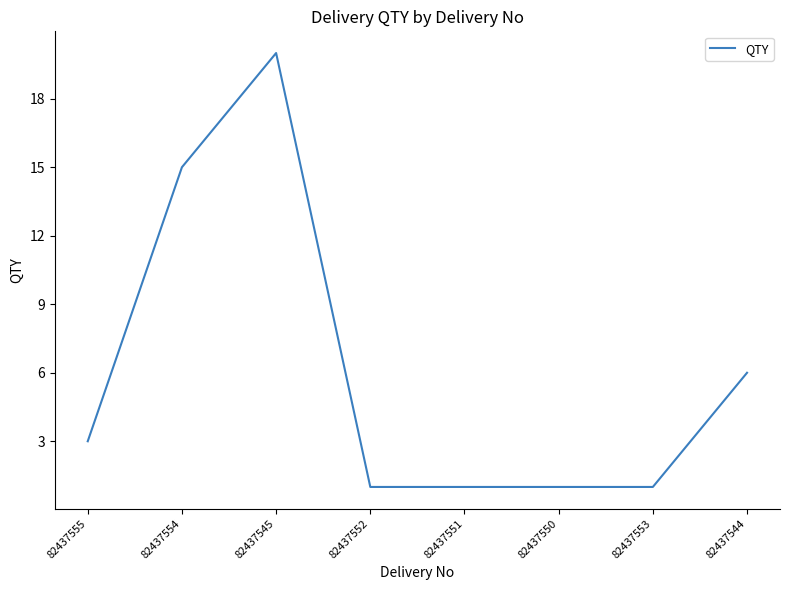

Which label corresponds to the largest value in the chart?

82437545